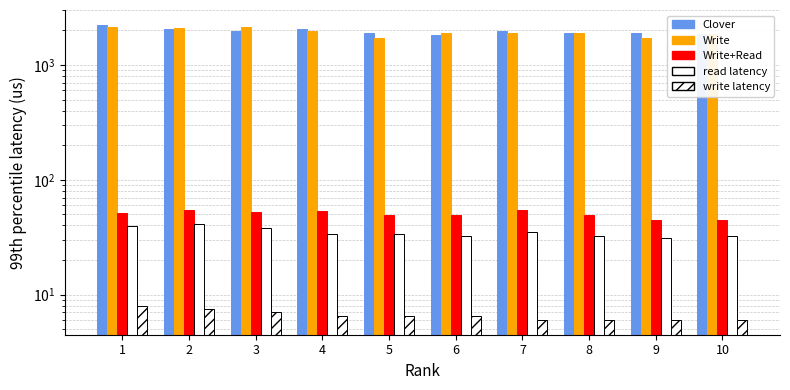

The Write+Read series shows 49.0 at 8. True or false?

True